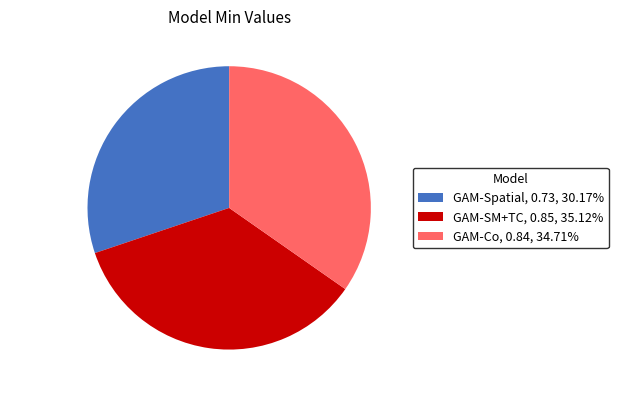

Combined, do GAM-Spatial, 0.73, 30.17% and GAM-SM+TC, 0.85, 35.12% account for over 50%?

Yes